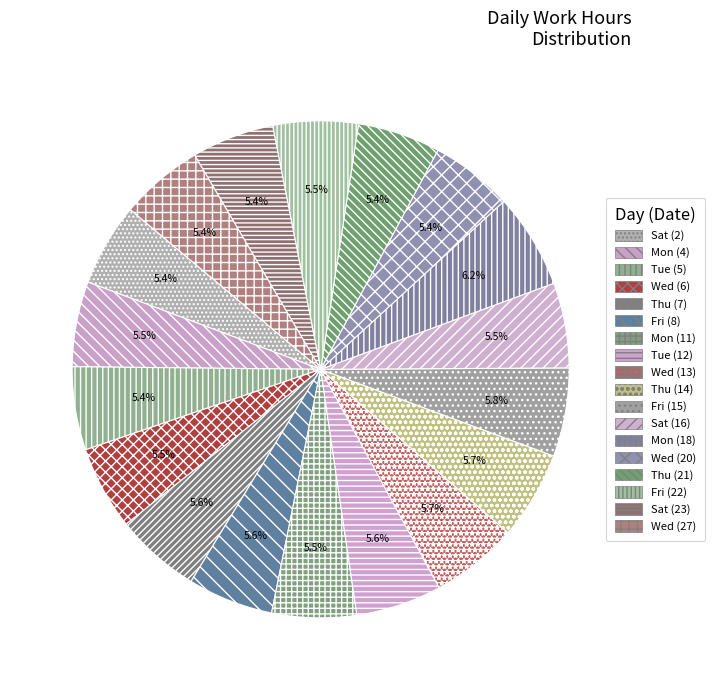

To the nearest percent, what percentage of the pie is Thu (14)?

6%